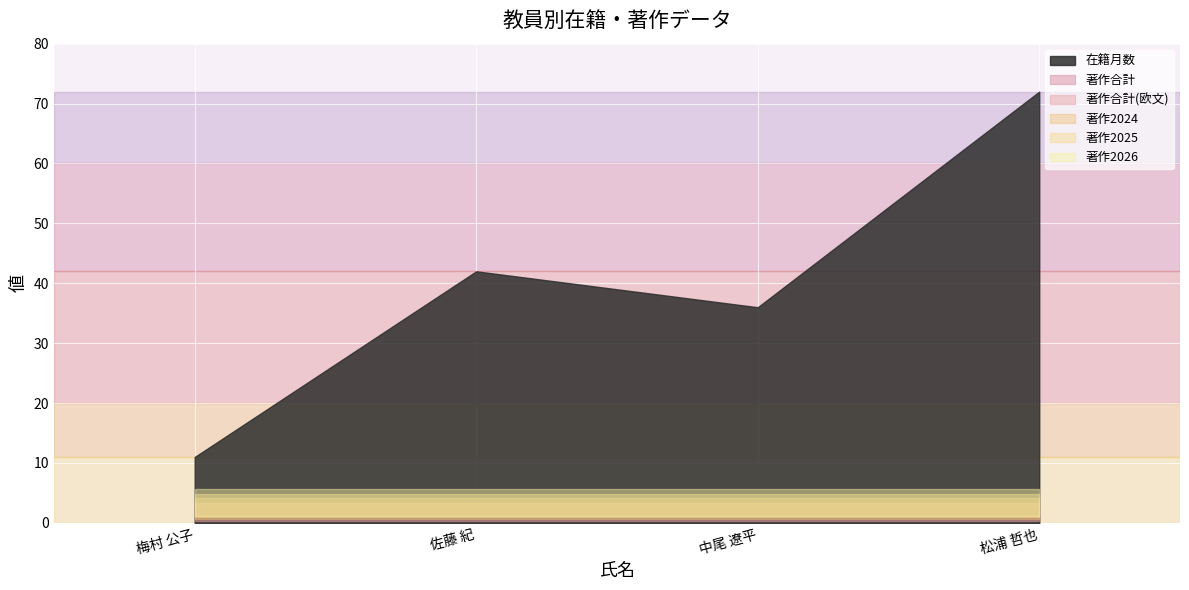

What is the label of the 4th point from the left?

松浦 哲也